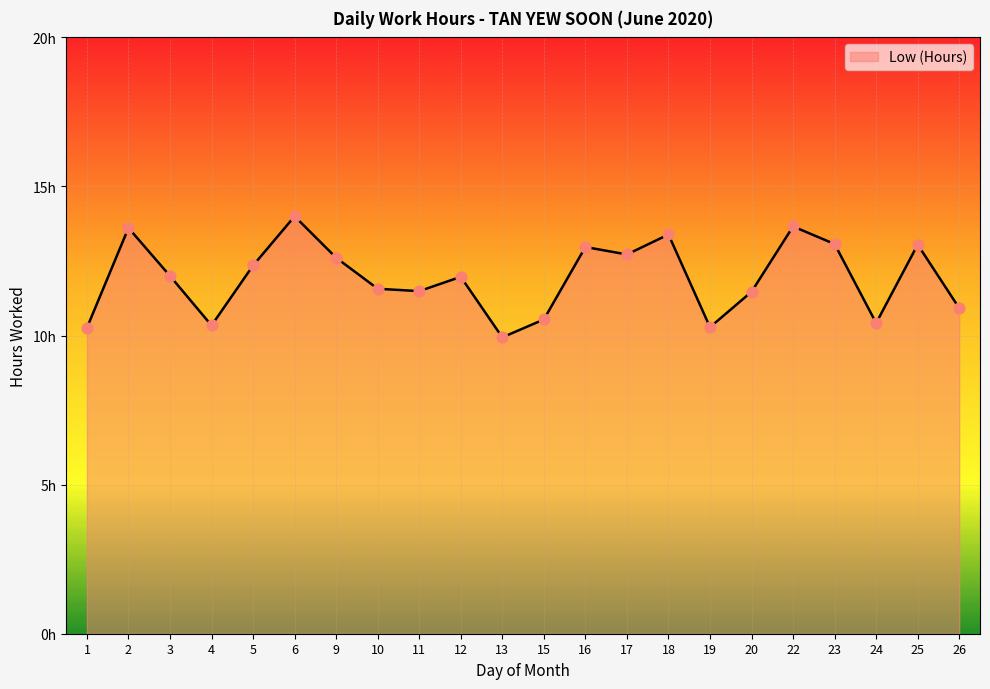

Is this an area chart (filled region under the line)?

Yes